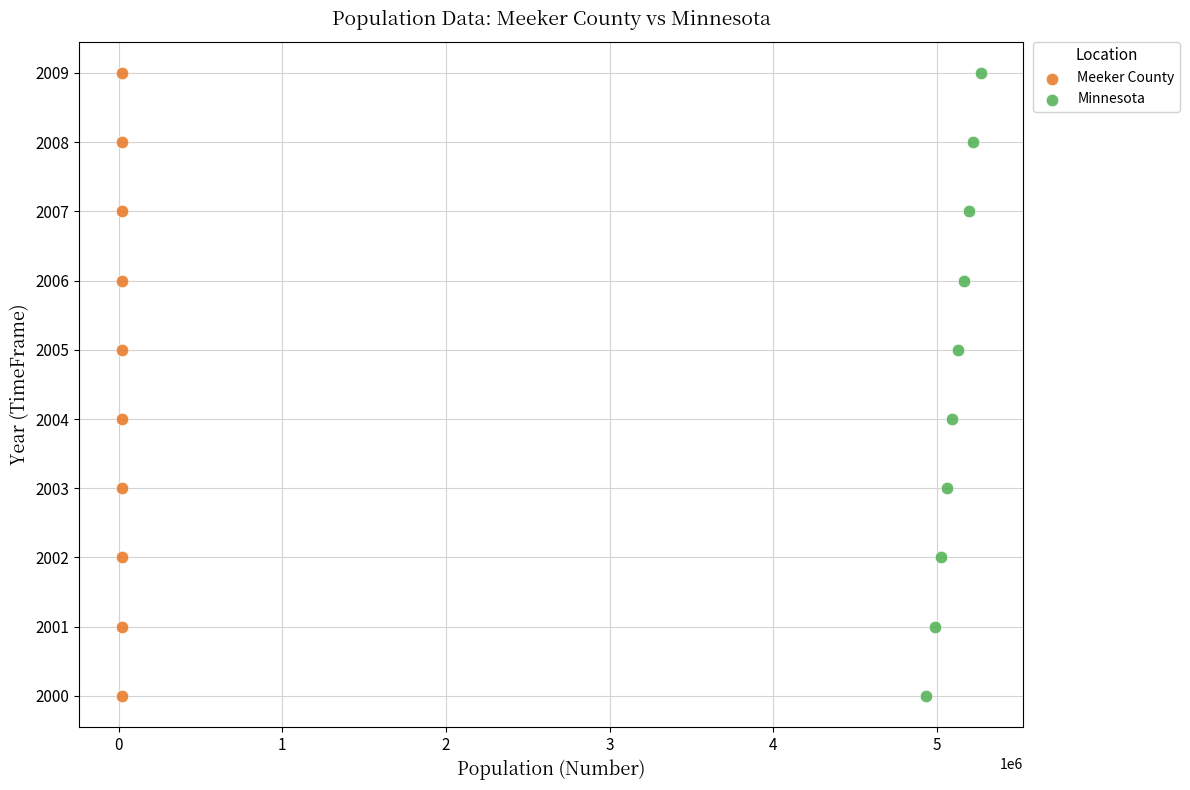

What are all the series names shown in the legend?

Meeker County, Minnesota